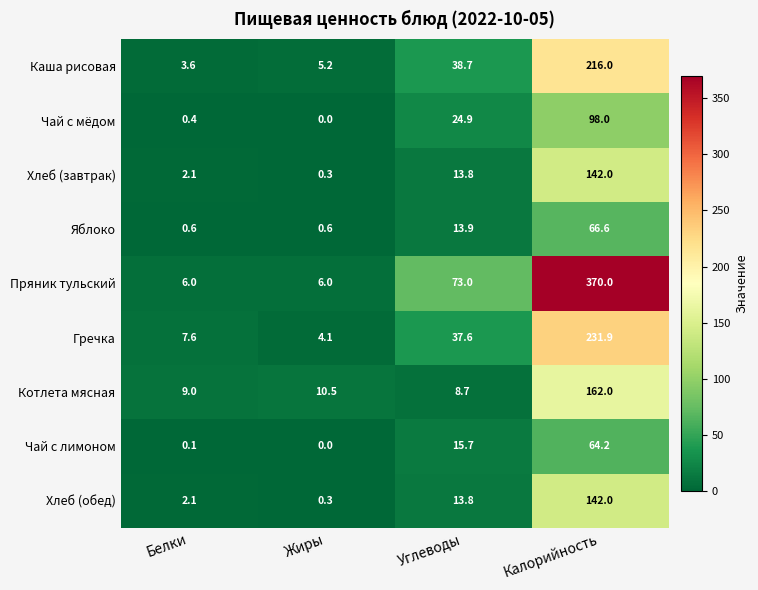

How many series are shown in this chart?

9